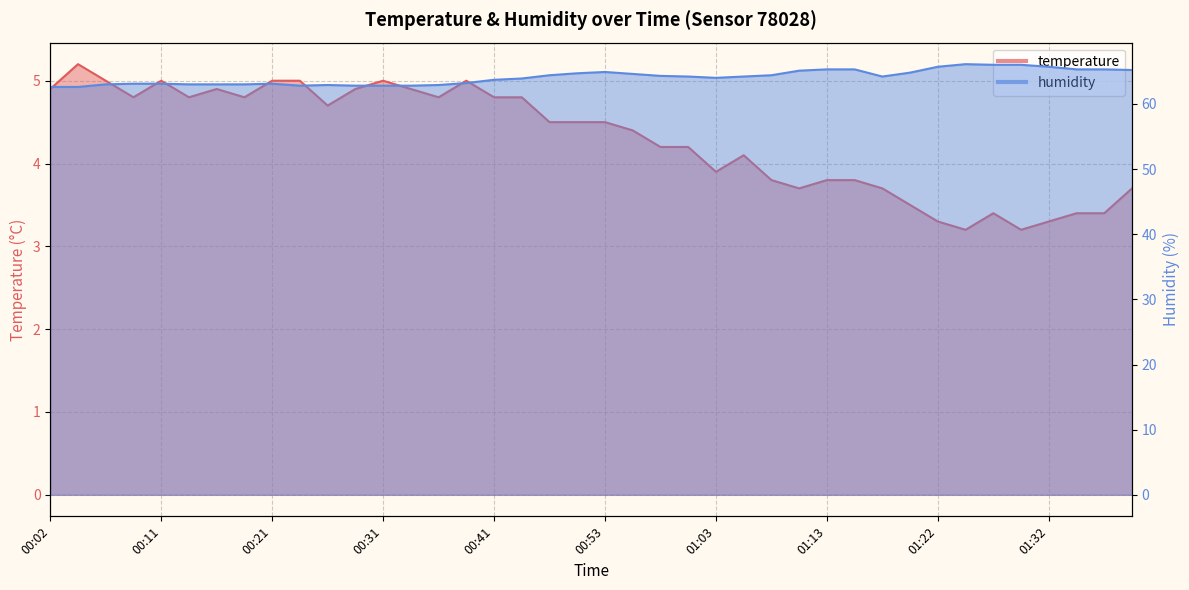

How many lines are shown in the chart?

2